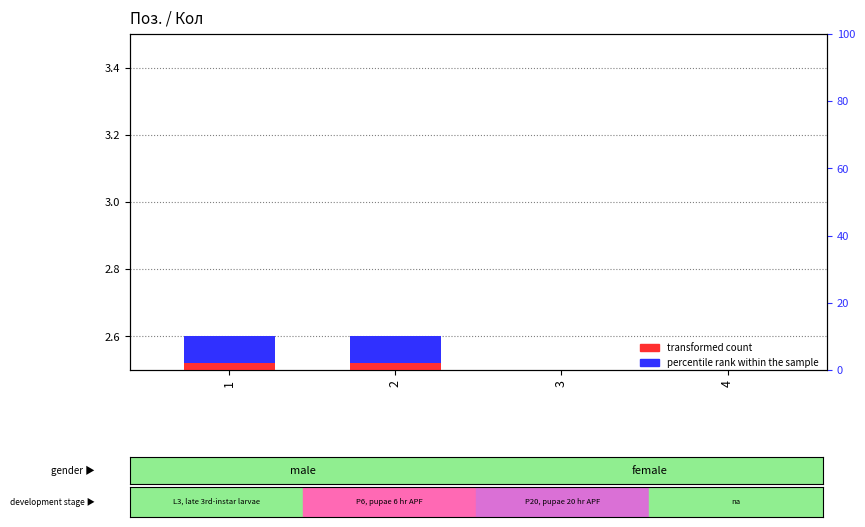

The transformed count series shows 2.2 at 3. True or false?

False